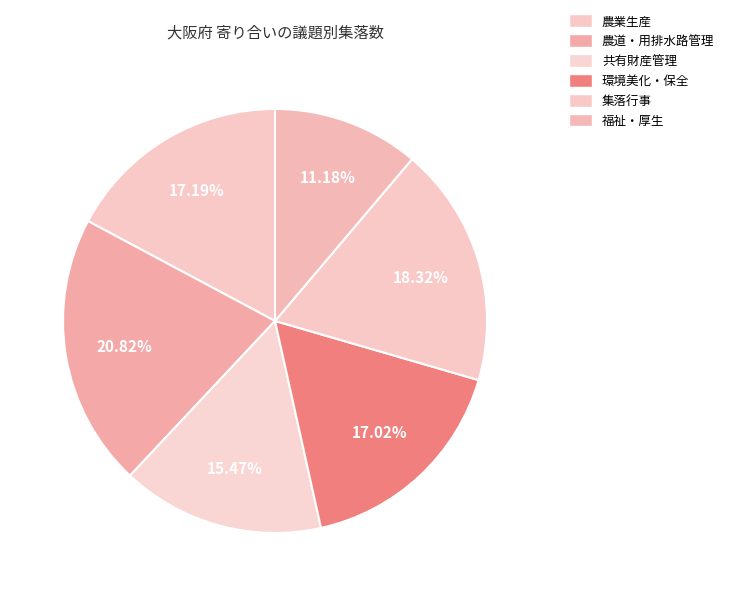

How many slices are in this pie chart?

6